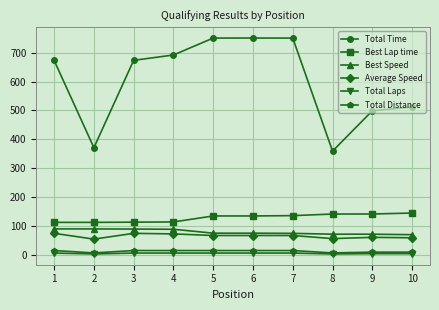

Between 1 and 5, which series saw the biggest shift?

Total Time